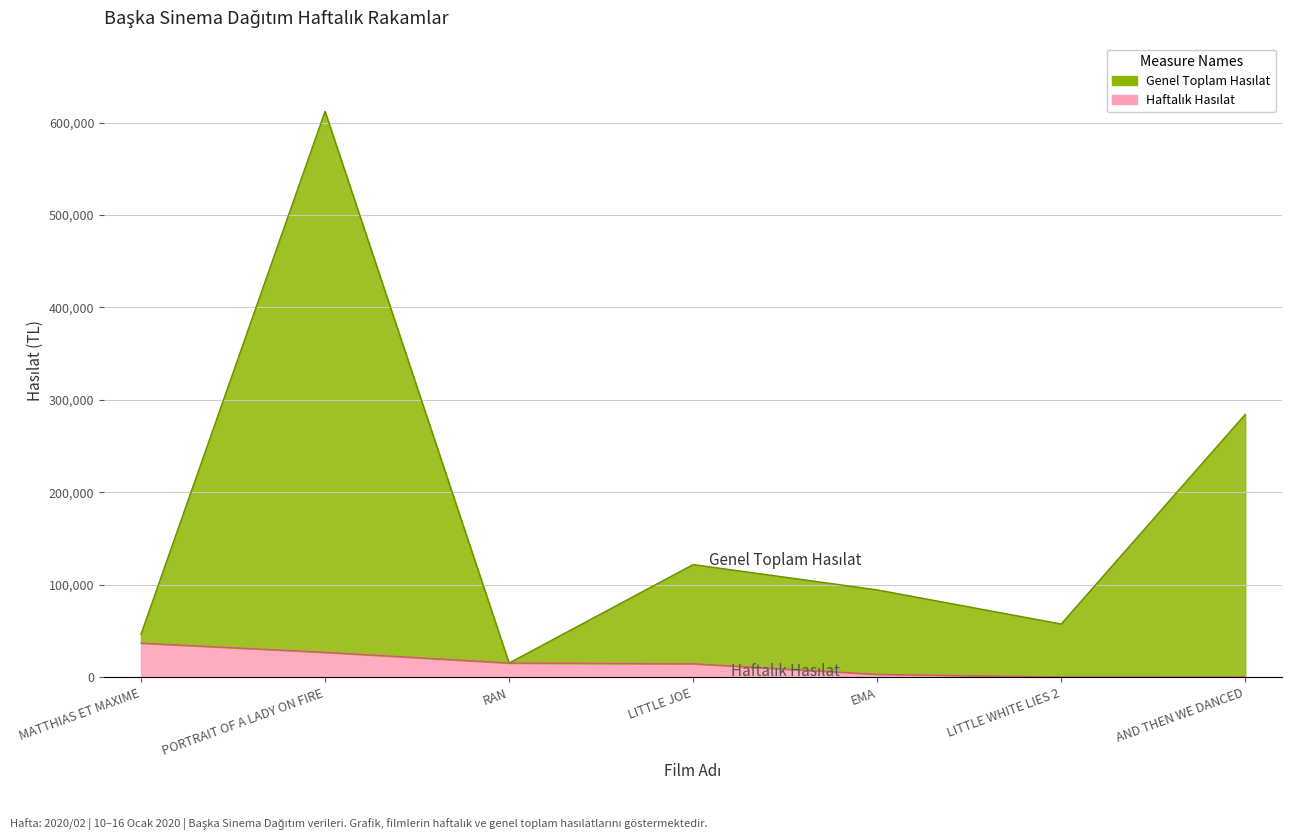

Reading left to right, what are all the values shown in this chart?

Haftalık Hasılat: 36894.5	26920.0	15384.5	14543.8	3132.0	255.0	230.0
Genel Toplam Hasılat: 46634.5	612082.5	15384.5	121917.3	94520.5	57608.2	284326.5